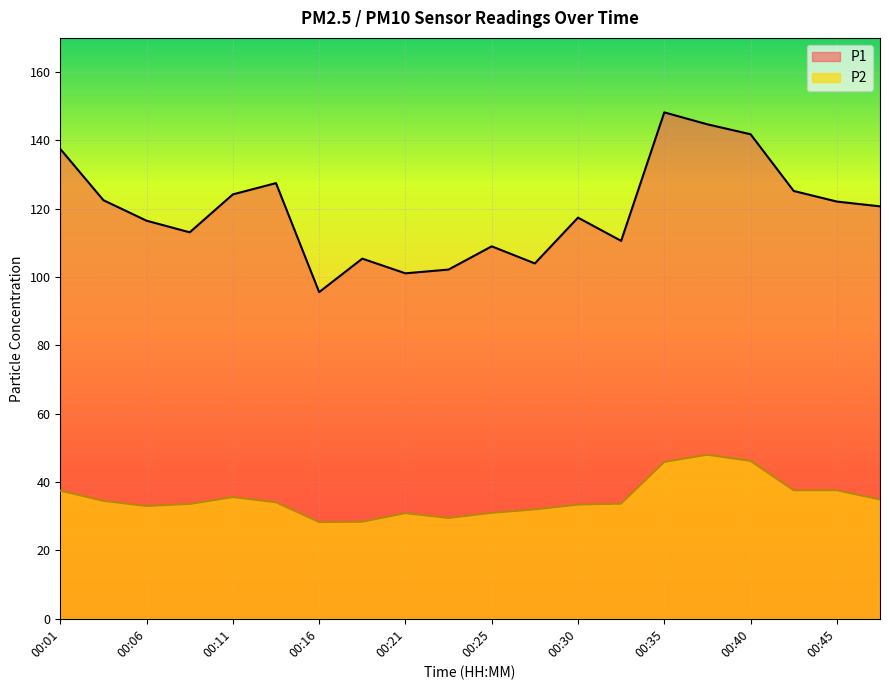

What are all the series names shown in the legend?

P1, P2